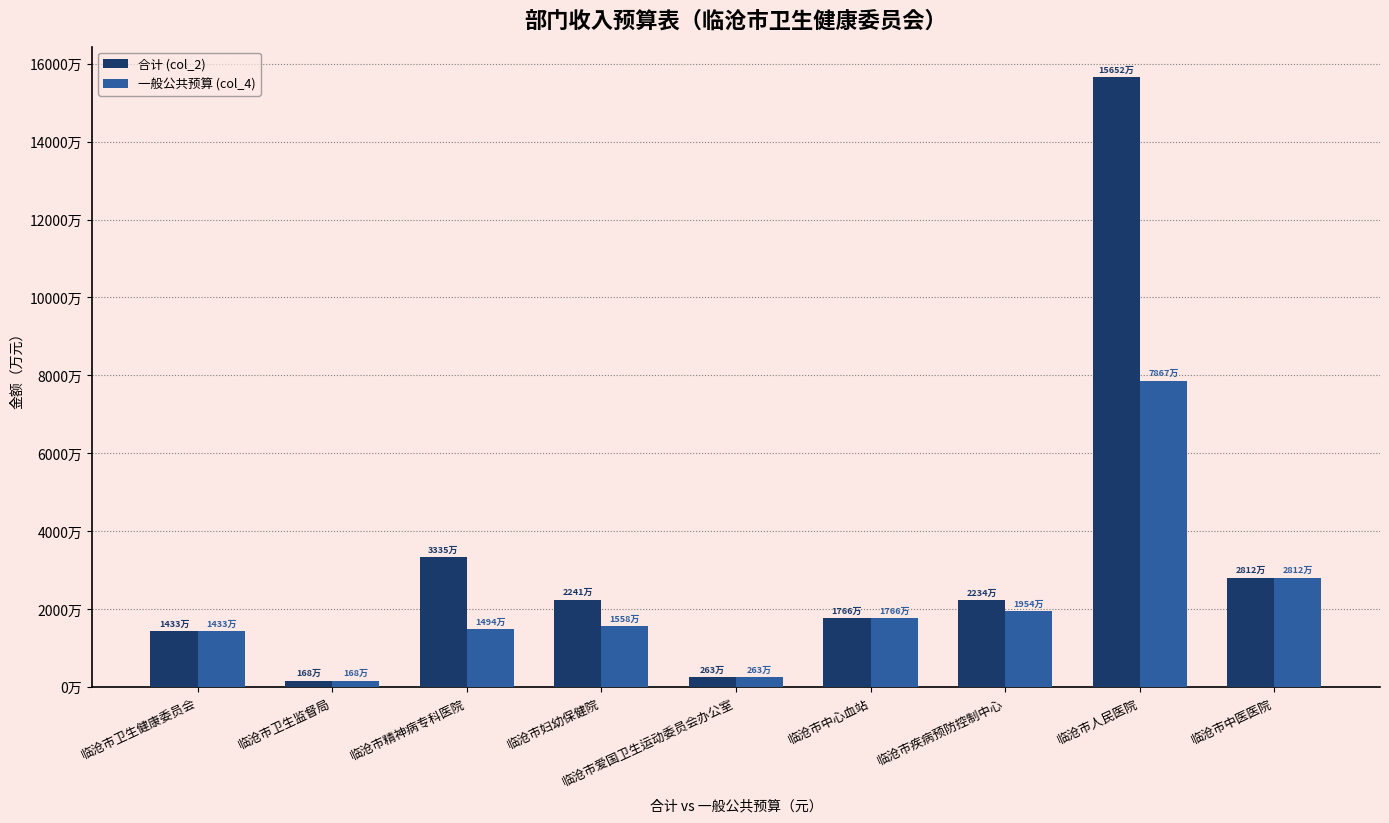

Are the bars horizontal?

No